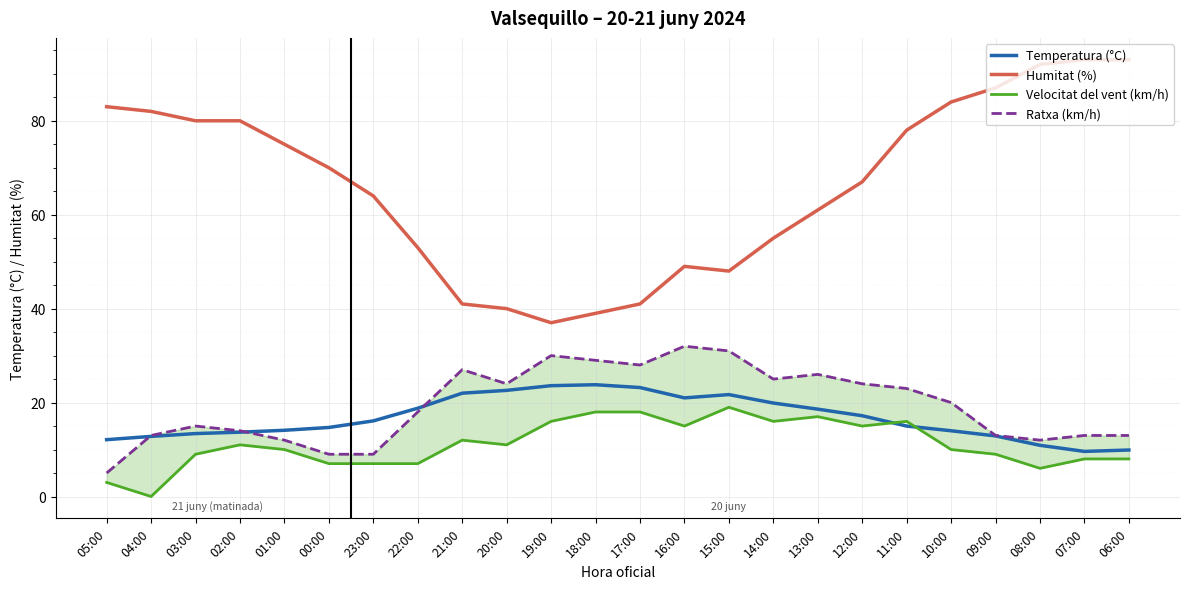

At 05:00, list the series in order from smallest to largest.

Velocitat del vent (km/h), Ratxa (km/h), Temperatura (°C), Humitat (%)